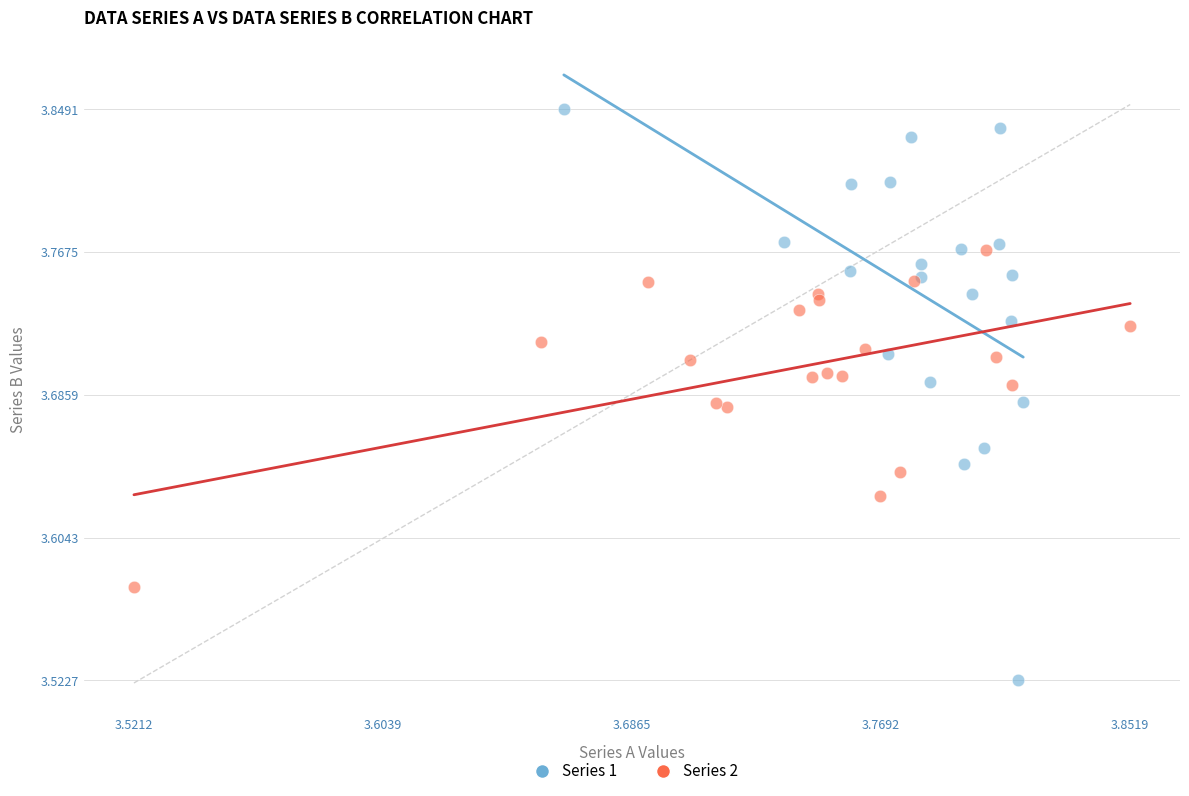

Which series reaches the maximum Y coordinate?

Series 1